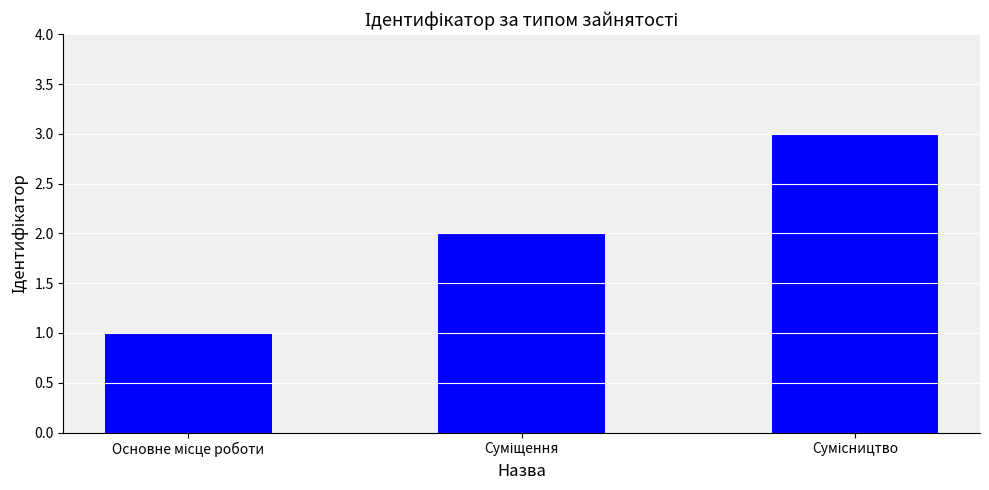

What is the maximum value shown in the chart?

3